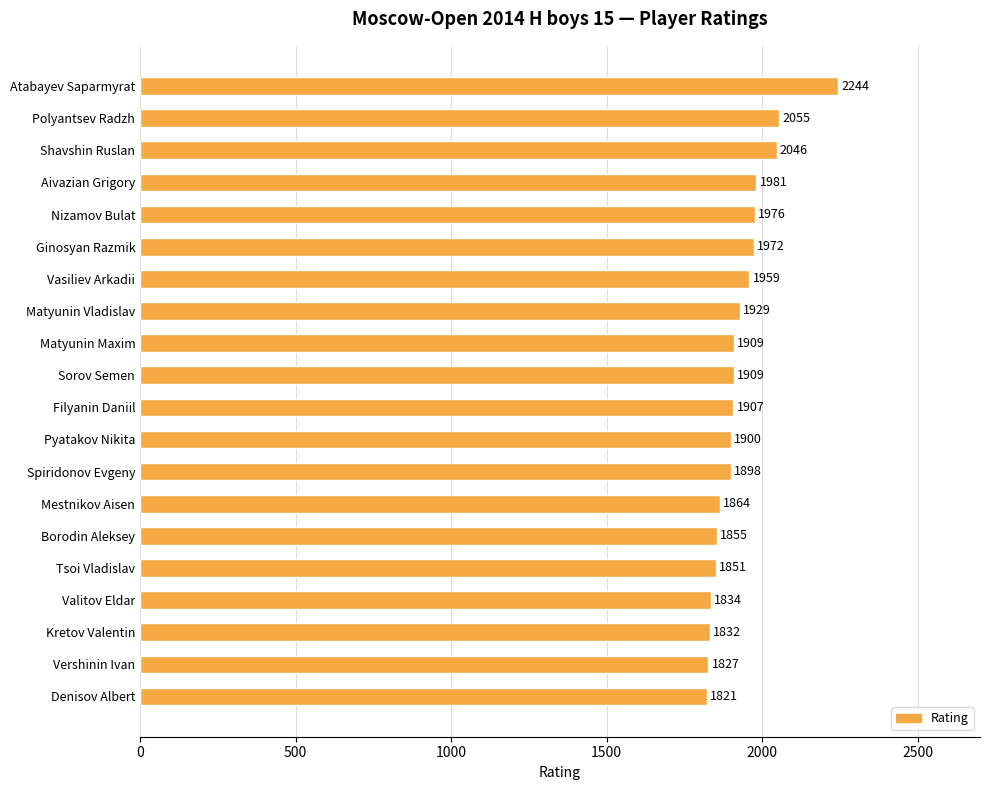

The value at Kretov Valentin is 1832. True or false?

True